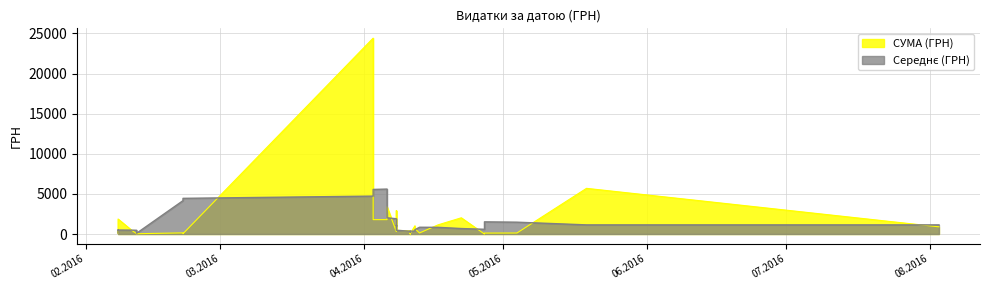

What is the difference between the values at 08.04.2016 and 08.02.2016?

226.3